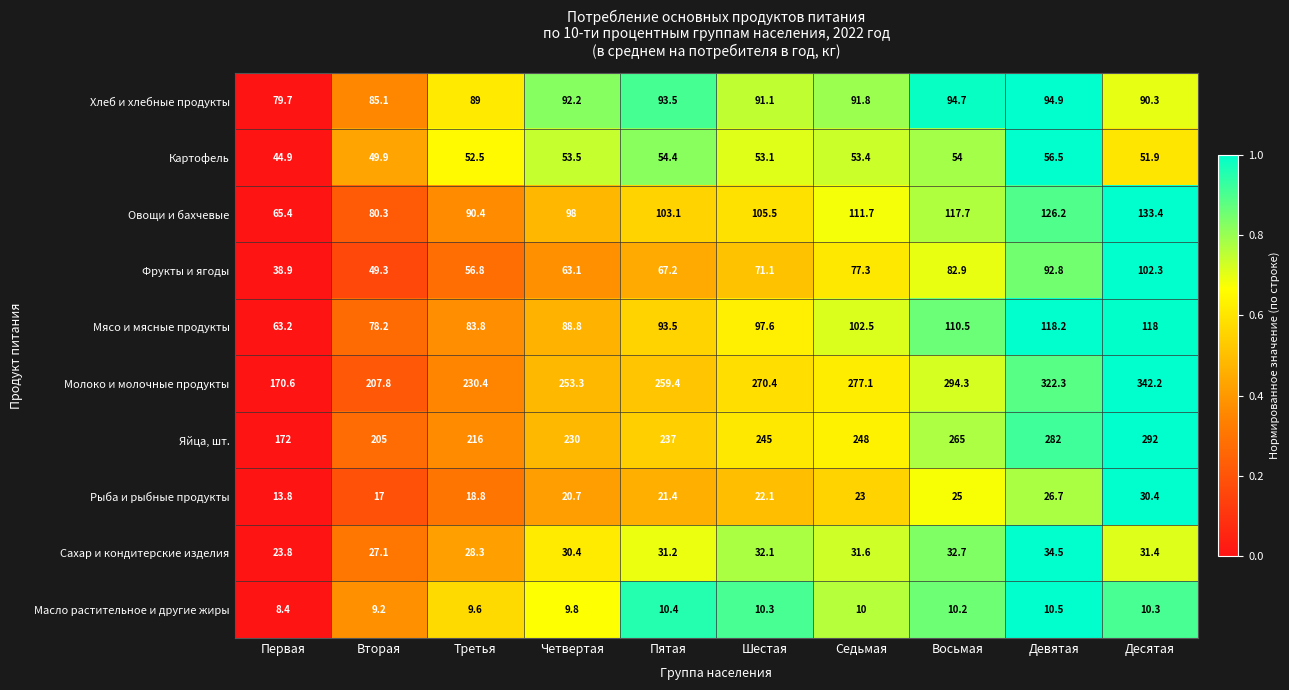

What is the greatest value displayed?

342.2